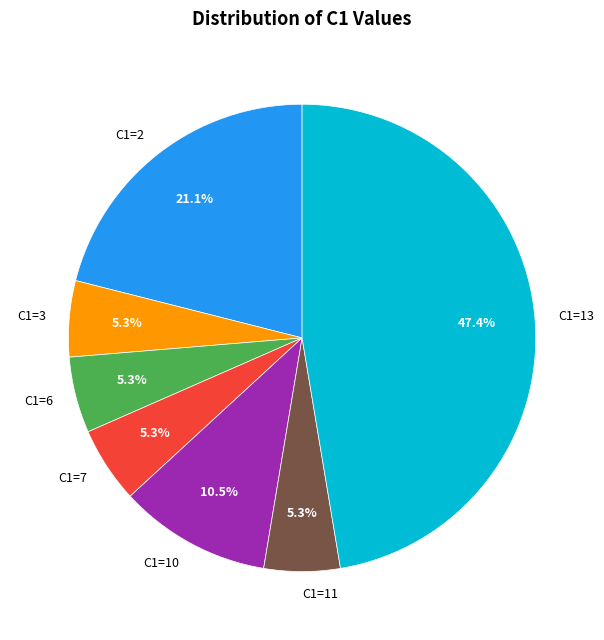

Does any single category account for the majority?

No